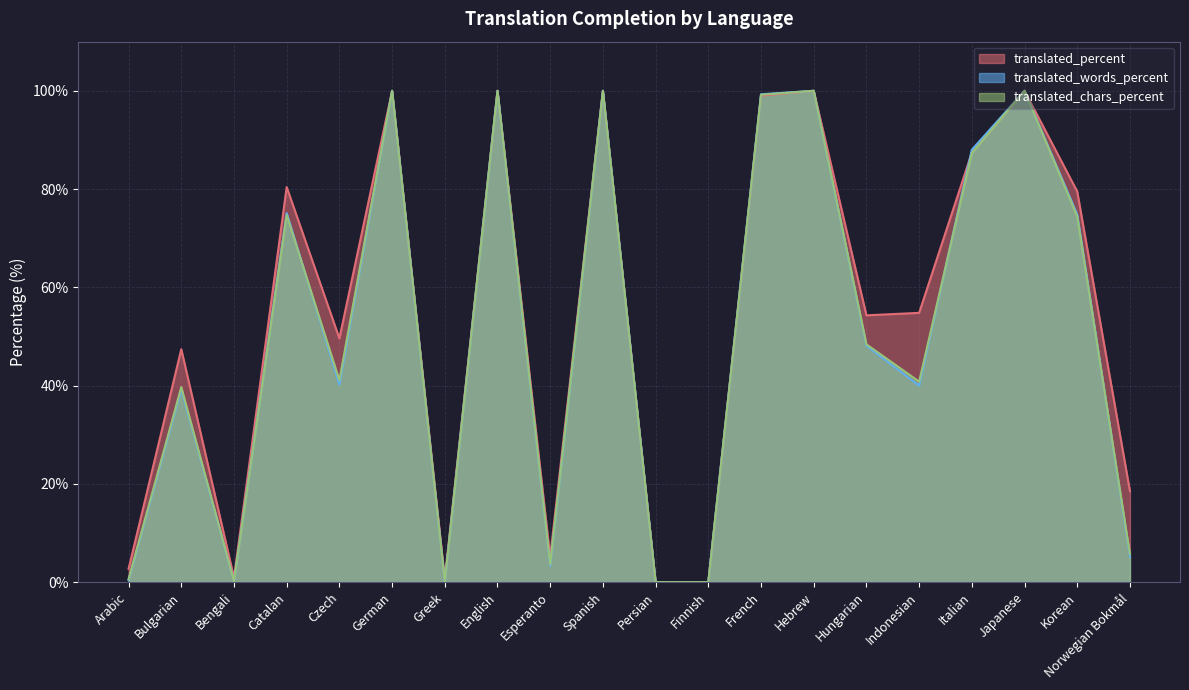

Read the translated_words_percent value at Hebrew.

100.0